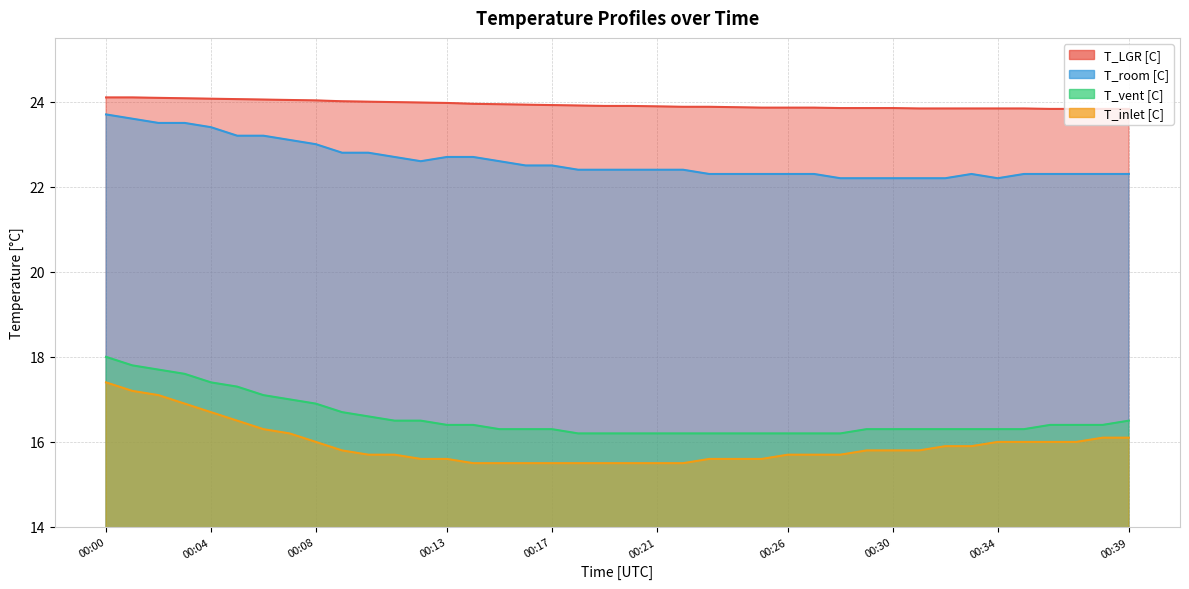

What is the value of the T_LGR [C] point at the 9th from the left?

24.0